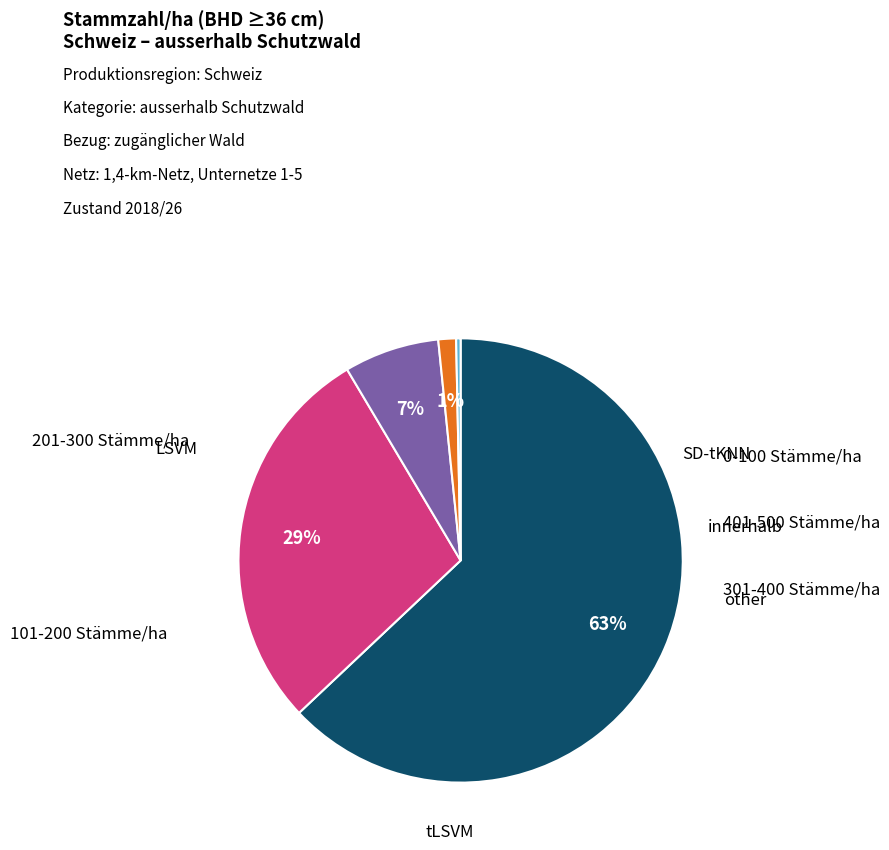

How many segments does this pie chart have?

5